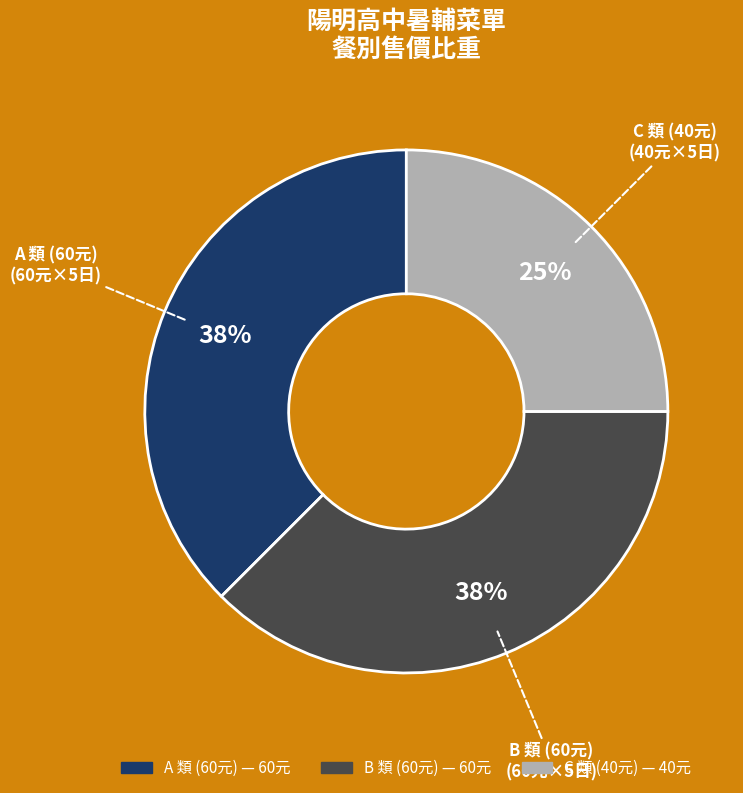

Does A account for over 50% of the chart?

No